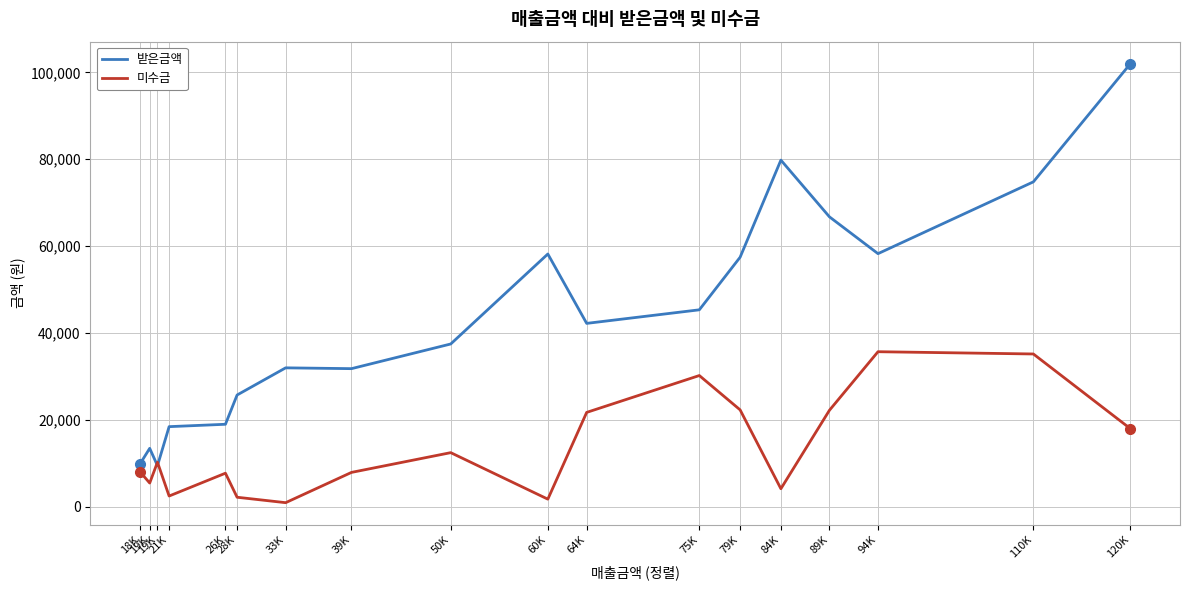

At which category does 미수금 reach its first local peak?

19K